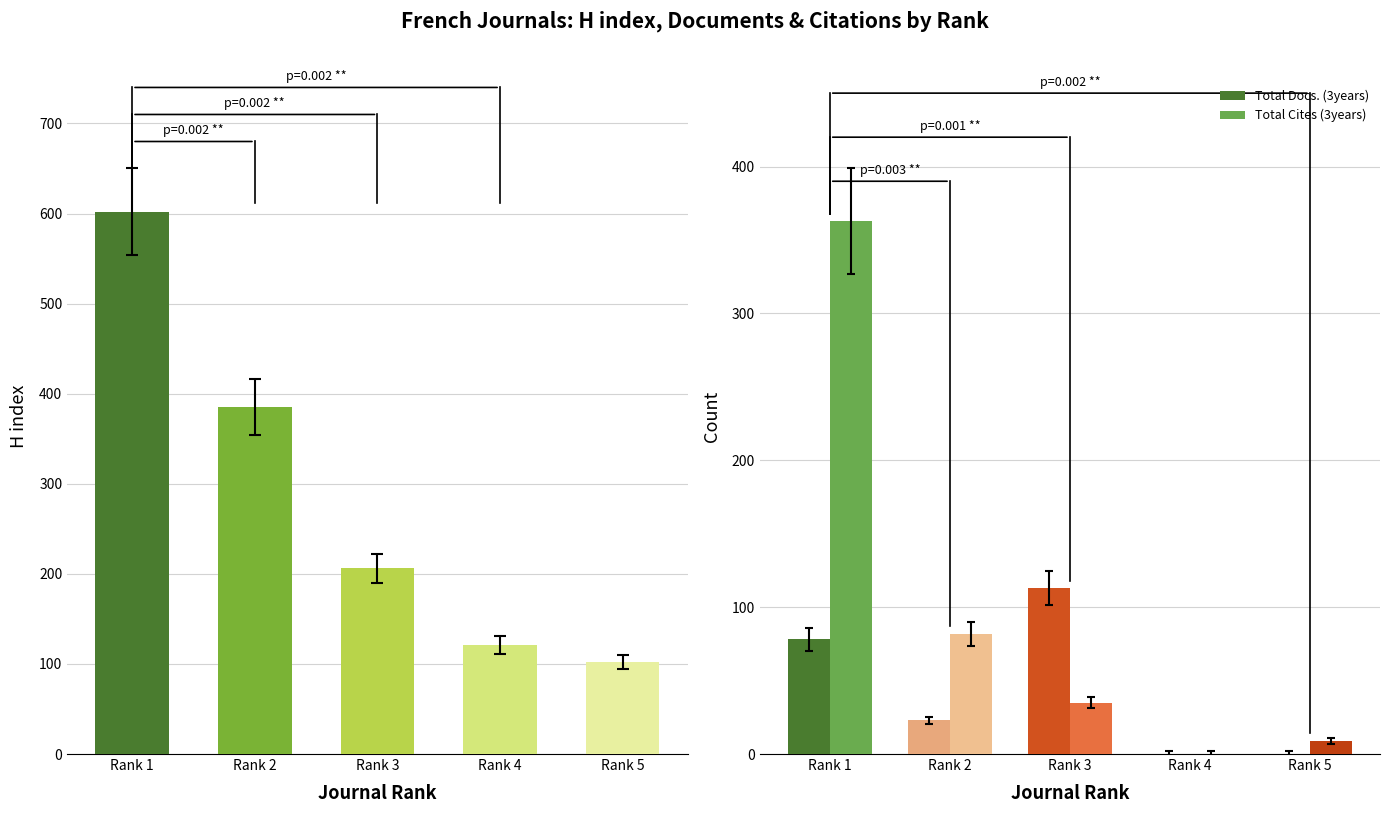

What is the difference between the second highest and second lowest values in the Total Docs. (3years) series?

78